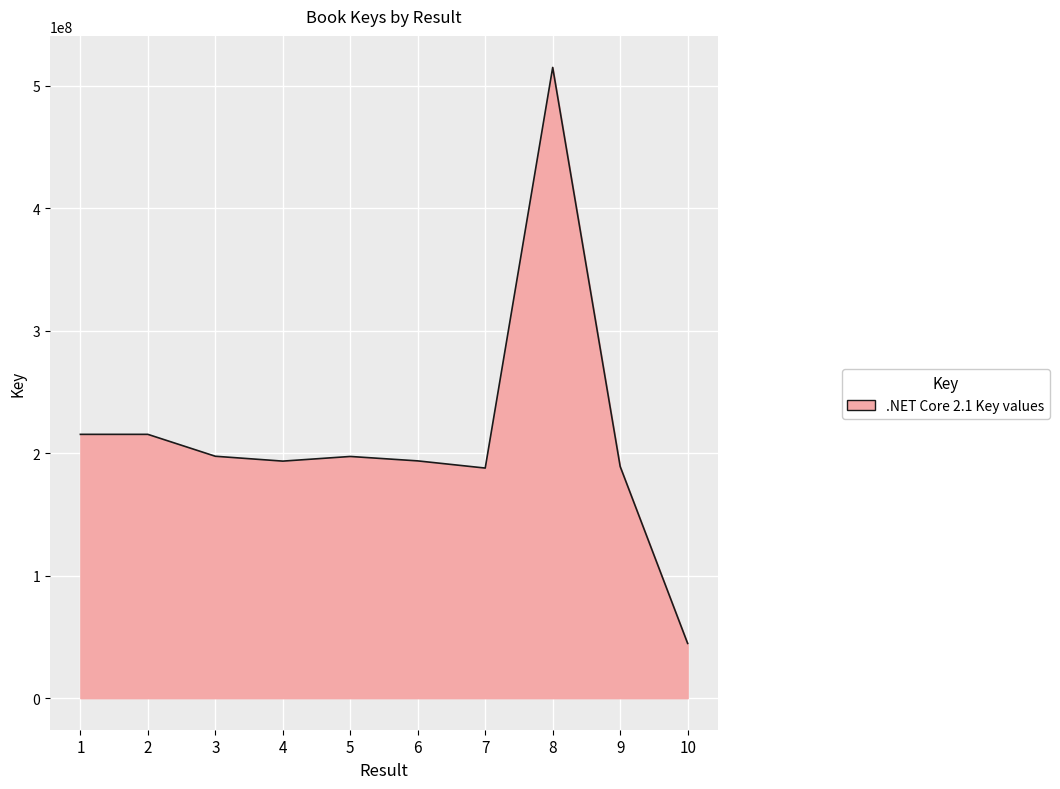

At which label is the value closest to 279938016?

1